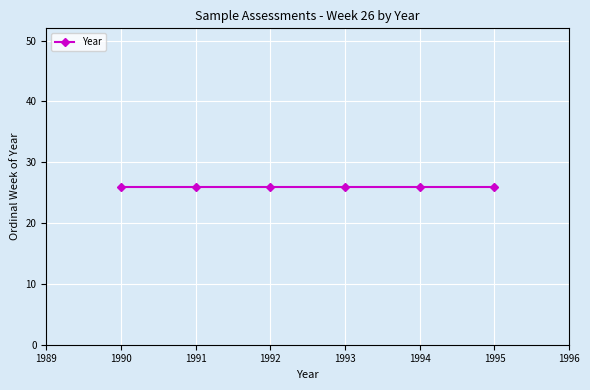

Approximately how many times larger is the value at 26 compared to 26?

1.0